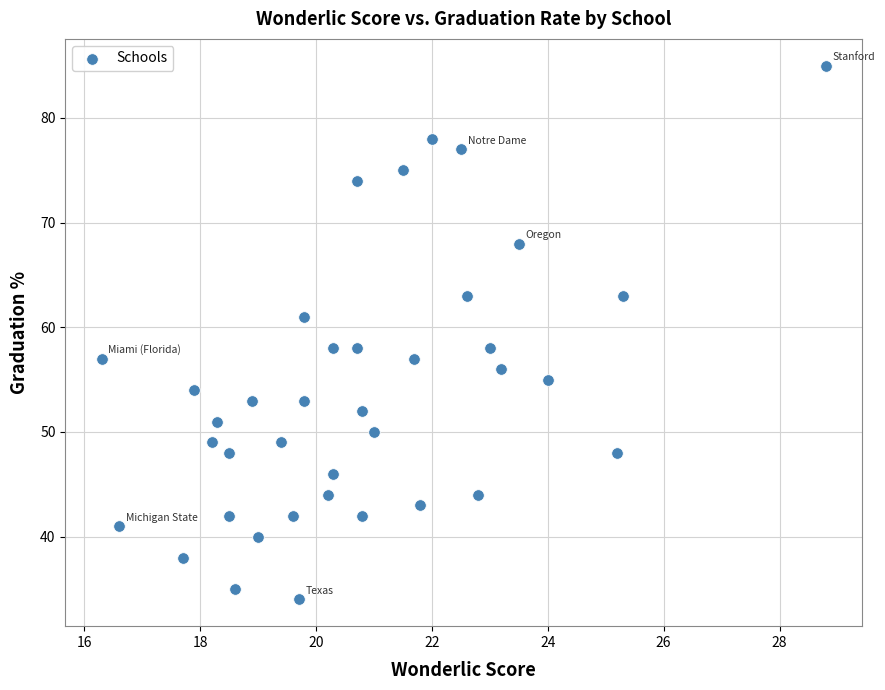

What is the range of Y values (max minus min)?

51